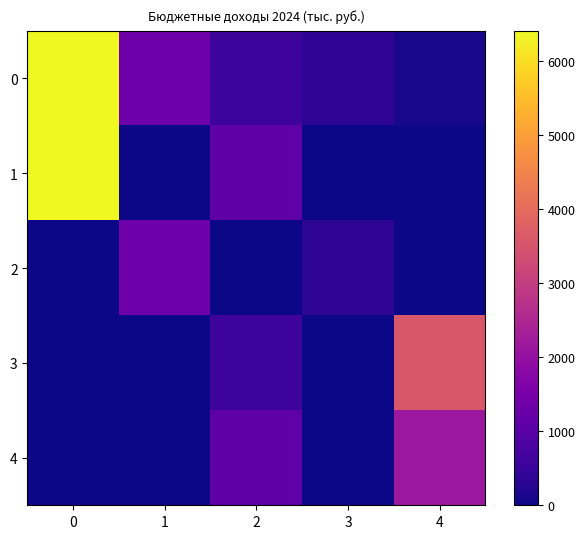

Reading left to right, extract all data points from this chart.

0: 0=6406.5	1=1334.4	2=599.7	3=360.1	4=110.0
1: 0=6406.5	1=0.0	2=1098.0	3=0.0	4=0.0
2: 0=0.0	1=1334.4	2=0.0	3=360.1	4=0.0
3: 0=0.0	1=0.0	2=599.7	3=0.0	4=3587.0
4: 0=0.0	1=0.0	2=1098.0	3=0.0	4=2146.7